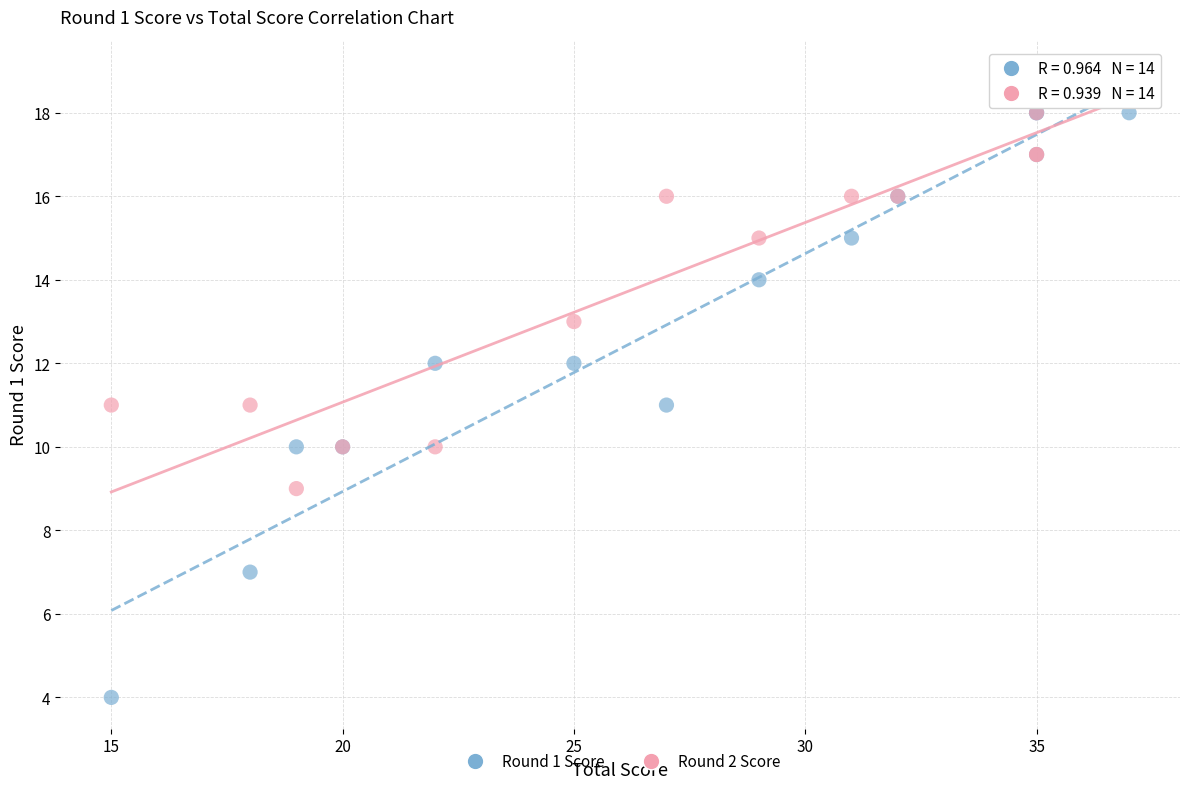

Which series reaches the minimum Y coordinate?

Round 1 Score